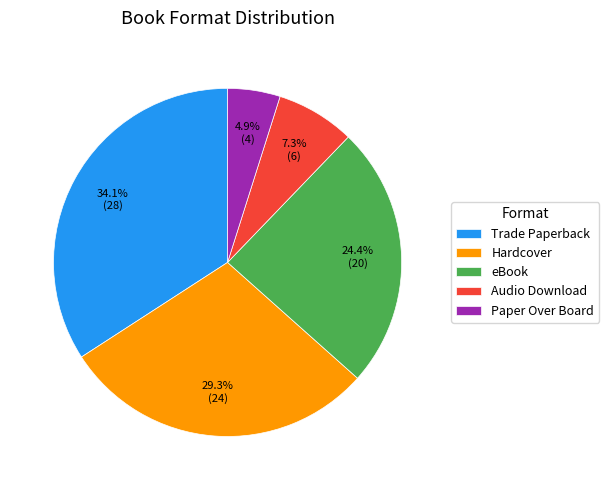

Rank the categories by value from highest to lowest.

Trade Paperback, Hardcover, eBook, Audio Download, Paper Over Board